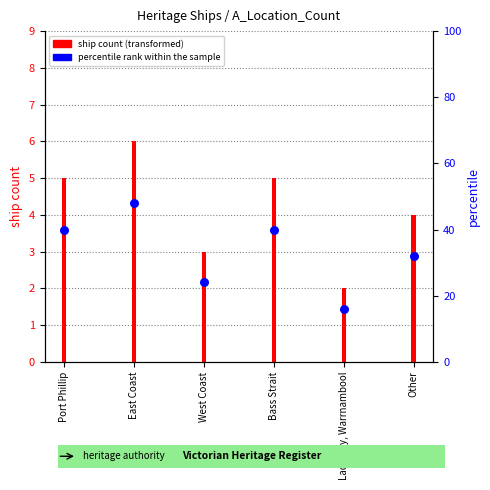

Which has a higher value, West Coast or East Coast?

East Coast